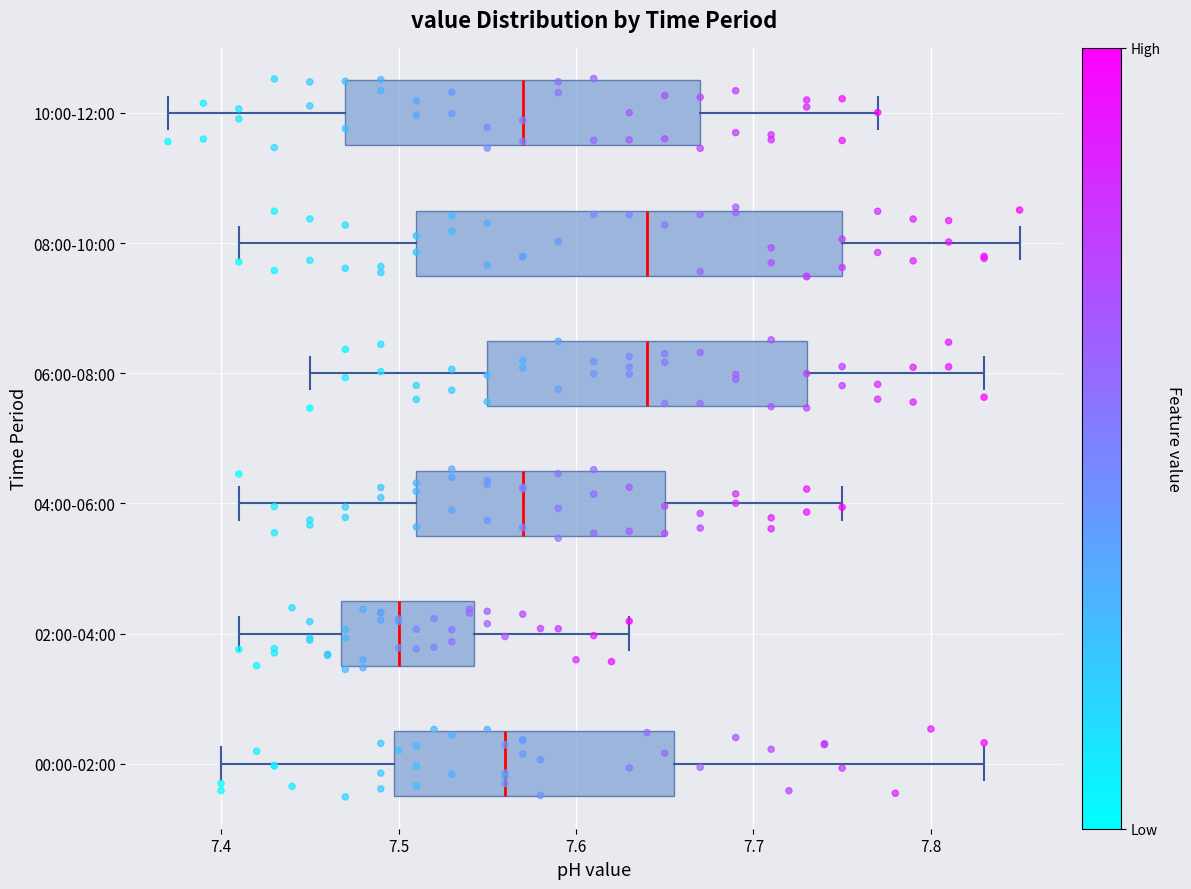

Reading bottom to top, transcribe this box plot: for each box, give where its median line is, the range the box spans, and where its two whiskers end, as read against the x-axis. The values are not printed on the chart, so give them approximately, as read against the axis.

00:00-02:00: median 7.56, box 7.50 to 7.66, whiskers 7.40 to 7.83
02:00-04:00: median 7.50, box 7.47 to 7.54, whiskers 7.41 to 7.63
04:00-06:00: median 7.57, box 7.51 to 7.65, whiskers 7.41 to 7.75
06:00-08:00: median 7.64, box 7.55 to 7.73, whiskers 7.45 to 7.83
08:00-10:00: median 7.64, box 7.51 to 7.75, whiskers 7.41 to 7.85
10:00-12:00: median 7.57, box 7.47 to 7.67, whiskers 7.37 to 7.77